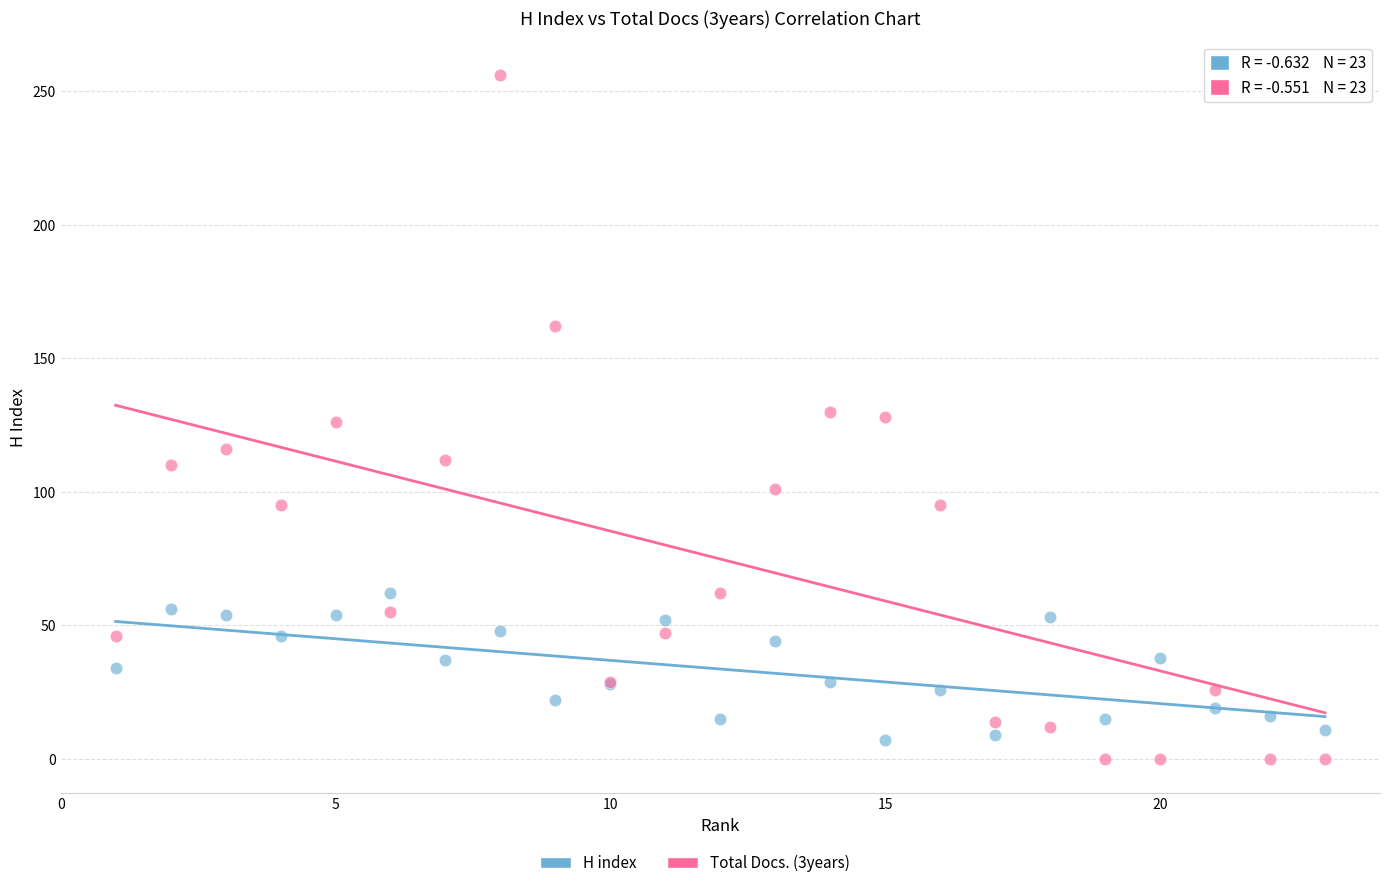

Which series reaches the maximum Y coordinate?

Total Docs. (3years)